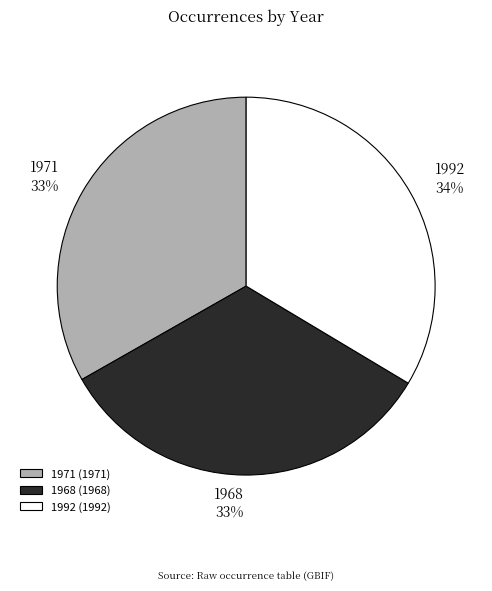

Is it true that 1971 is 43% of the pie?

False